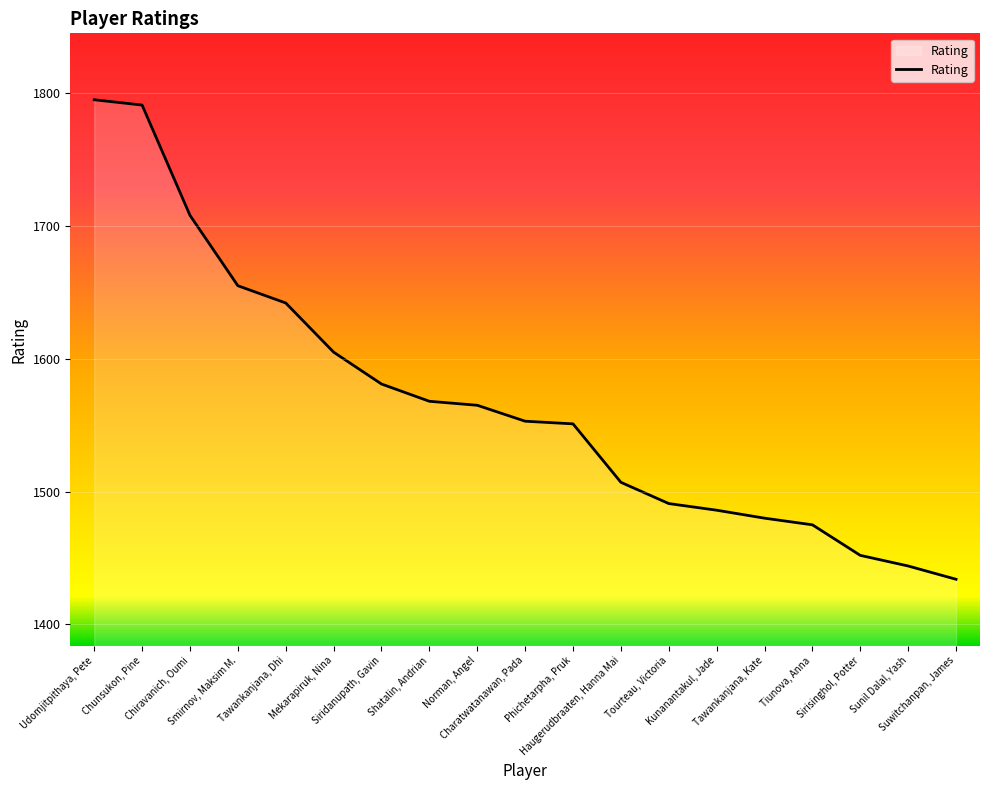

What is the smallest value displayed?

1434